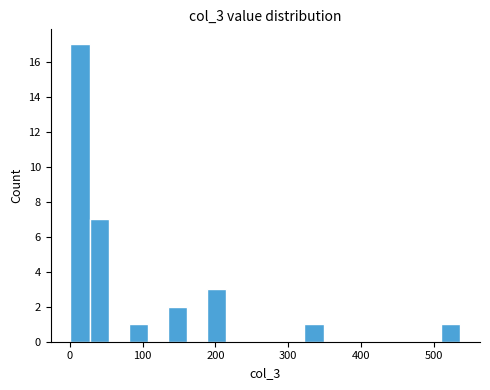

Around what value on the x-axis is the tallest bar? Give the approximate position of its centre, as read against the axis.

10